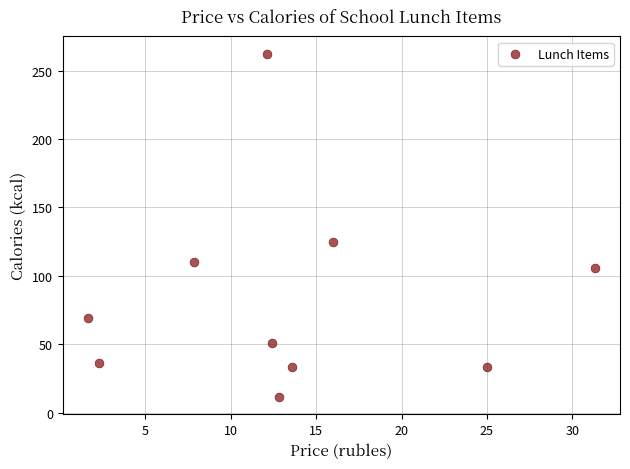

What is the range of Y values (max minus min)?

250.9